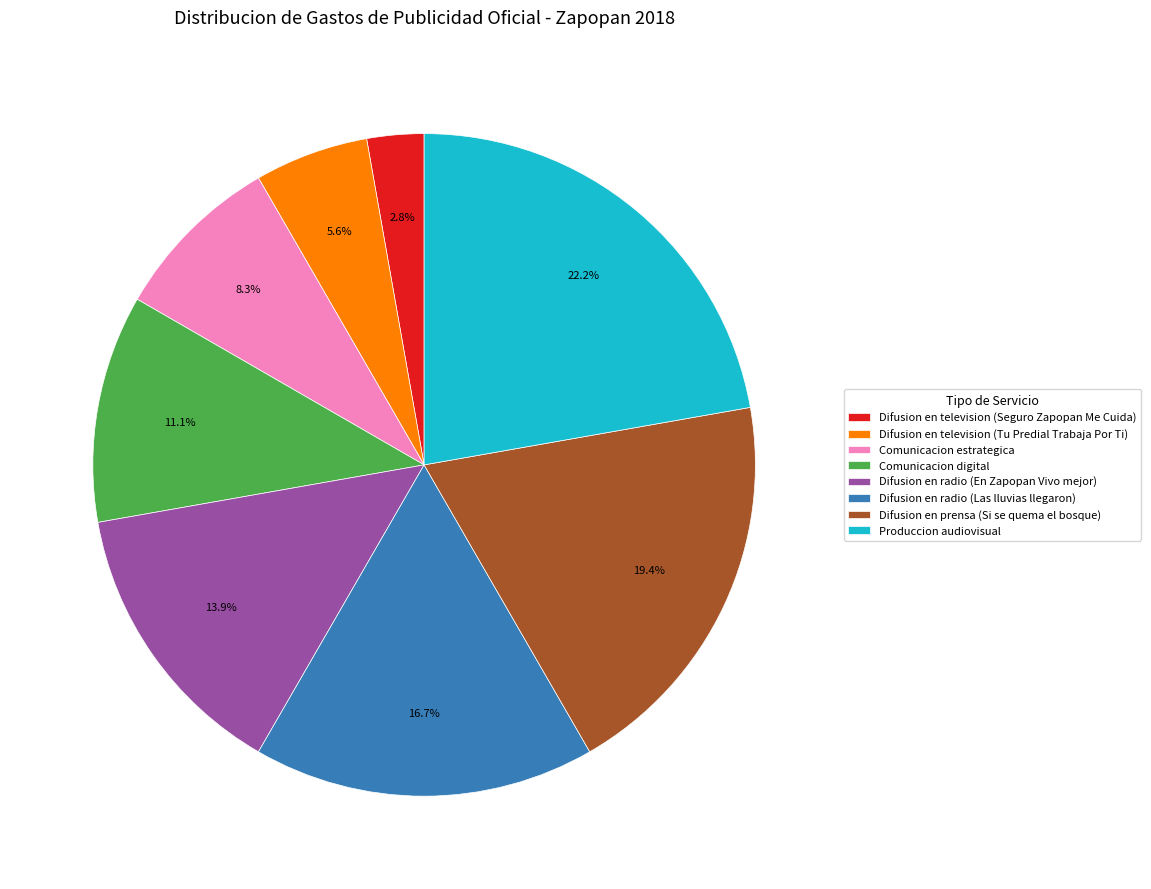

To the nearest percent, what percentage of the pie is Difusion en television (Seguro Zapopan Me Cuida)?

3%